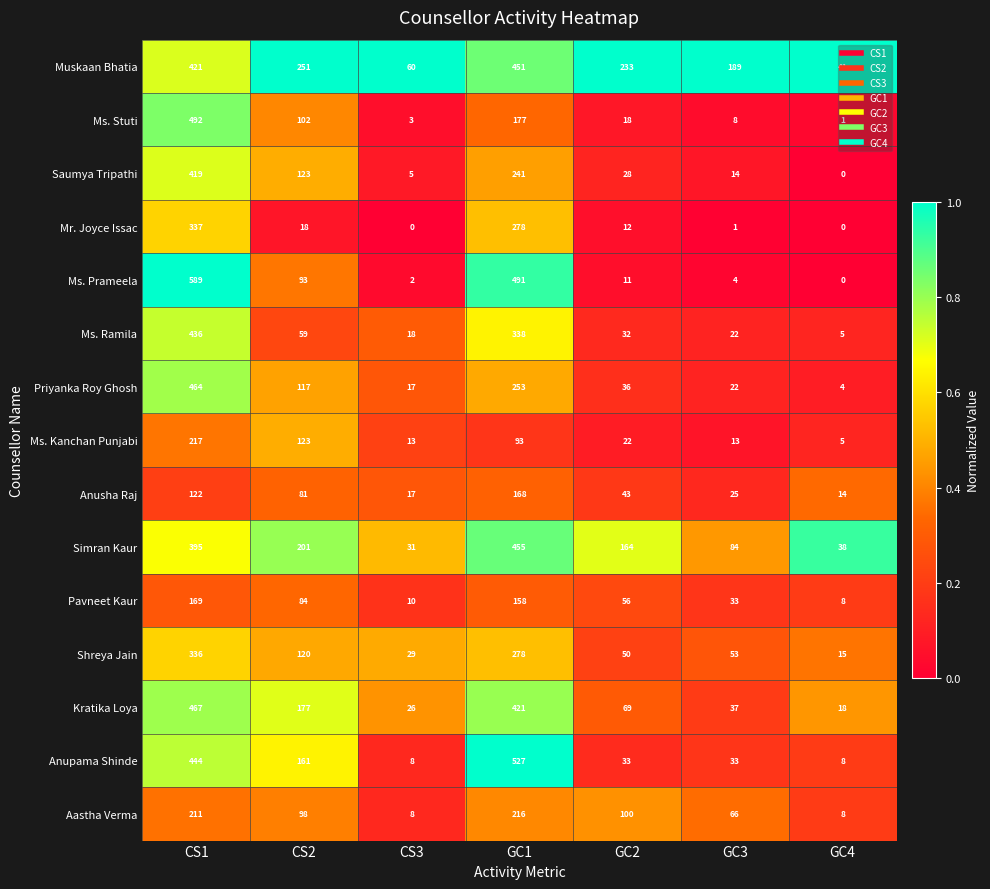

At GC2, list the series in order from smallest to largest.

Ms. Prameela, Mr. Joyce Issac, Ms. Stuti, Ms. Kanchan Punjabi, Saumya Tripathi, Ms. Ramila, Anupama Shinde, Priyanka Roy Ghosh, Anusha Raj, Shreya Jain, Pavneet Kaur, Kratika Loya, Aastha Verma, Simran Kaur, Muskaan Bhatia